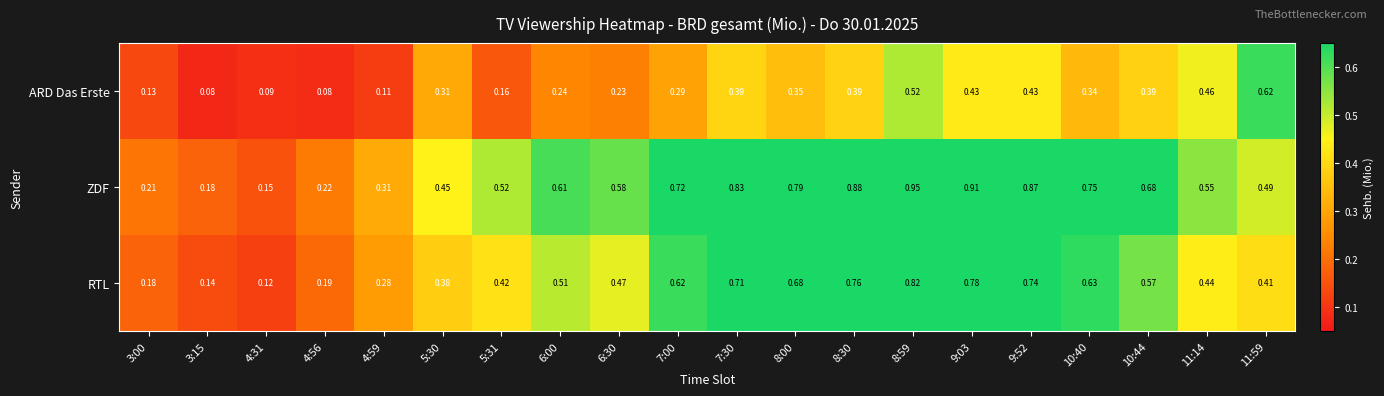

At 10:44, list the series in order from largest to smallest.

ZDF, RTL, ARD Das Erste